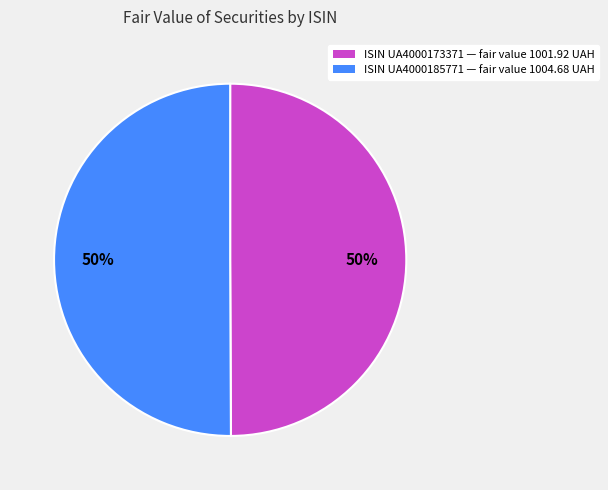

To the nearest percent, what is the average slice percentage?

50%